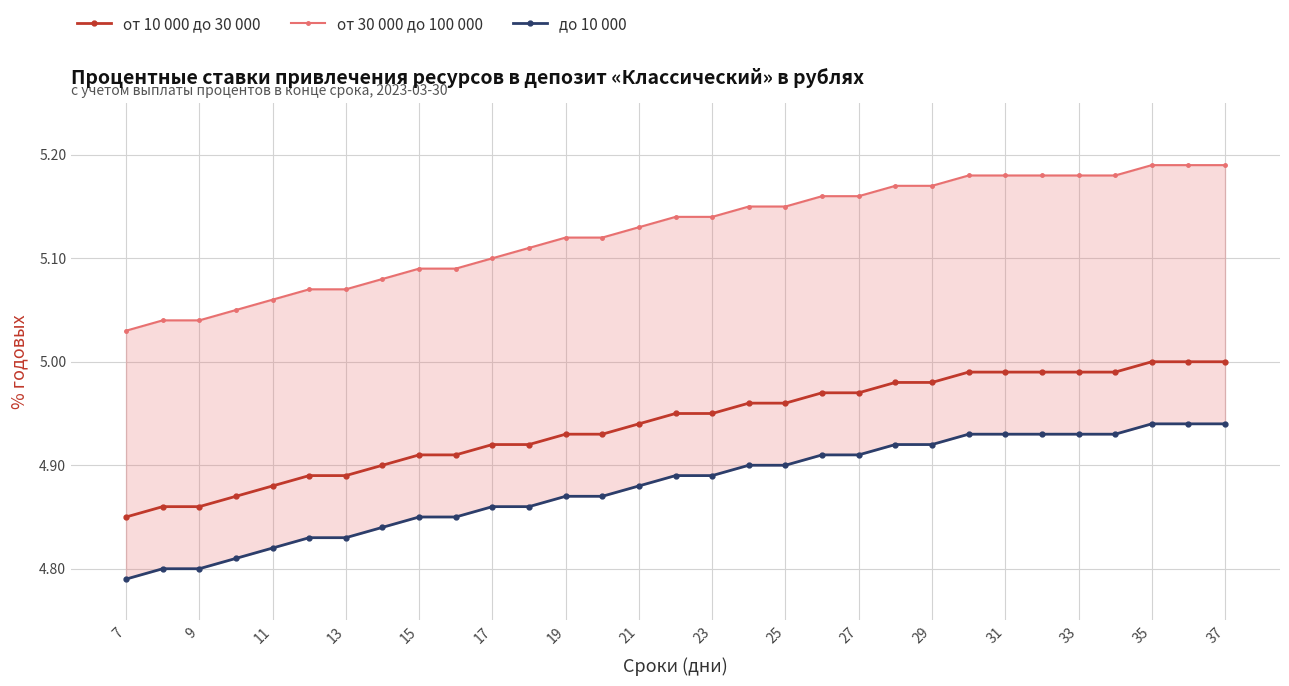

At which label does от 10 000 до 30 000 reach its minimum?

7